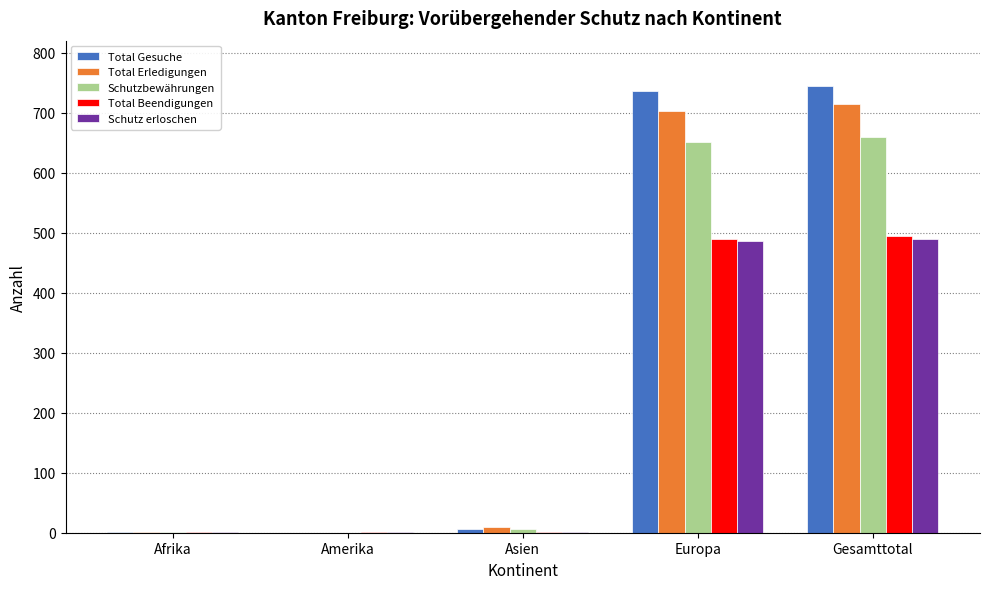

Which series has the widest spread of values?

Total Gesuche